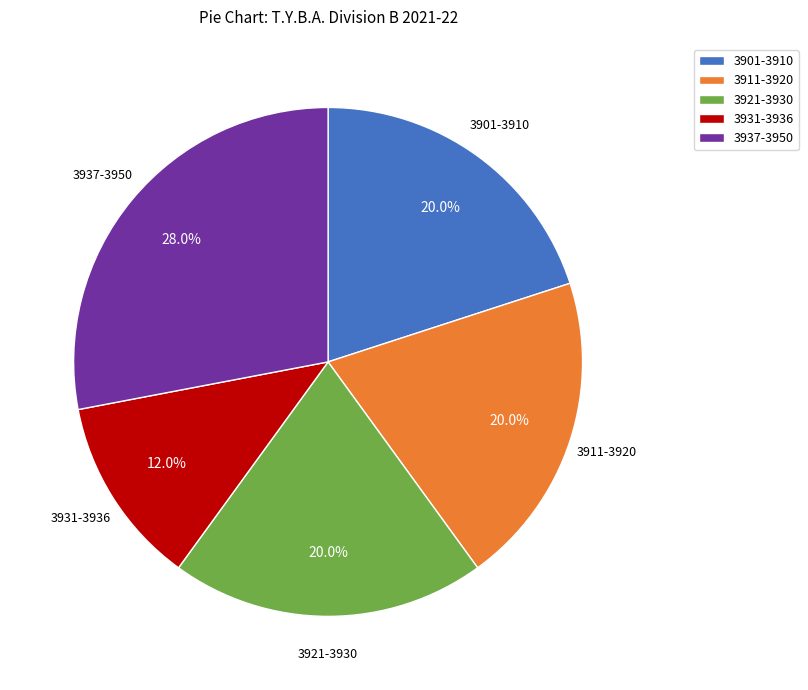

Count the number of slices in the pie.

5